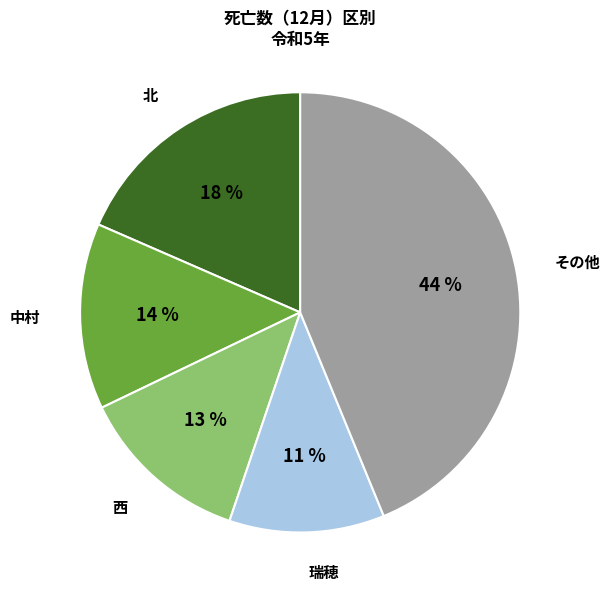

Which category has the smallest portion of the pie?

瑞穂